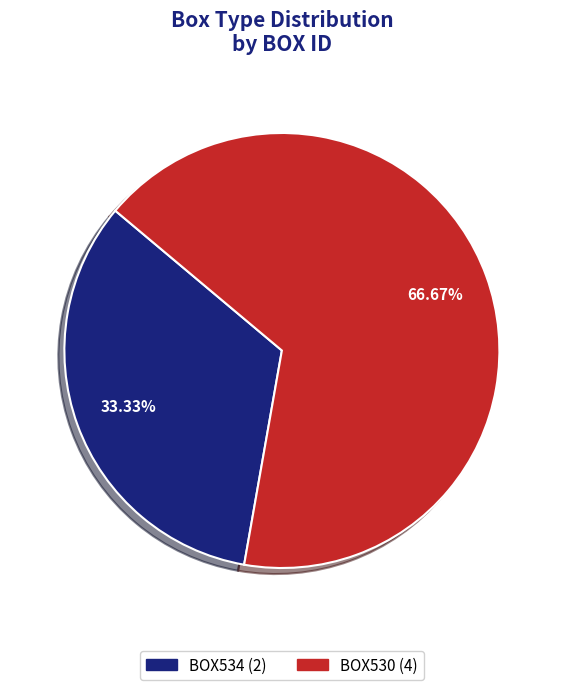

Rank the categories by value from lowest to highest.

BOX534, BOX530